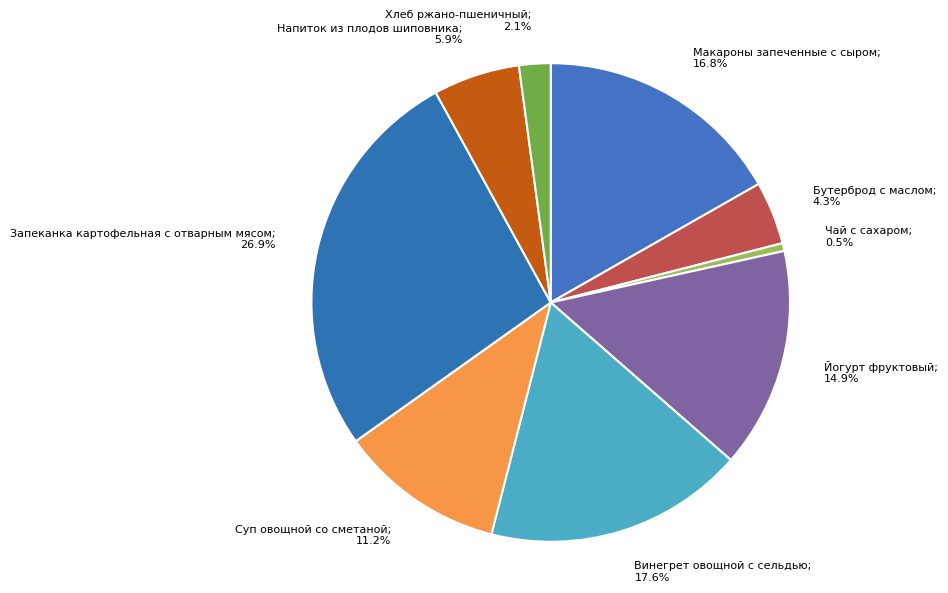

The Макароны запеченные с сыром slice represents 17% of the pie. True or false?

True